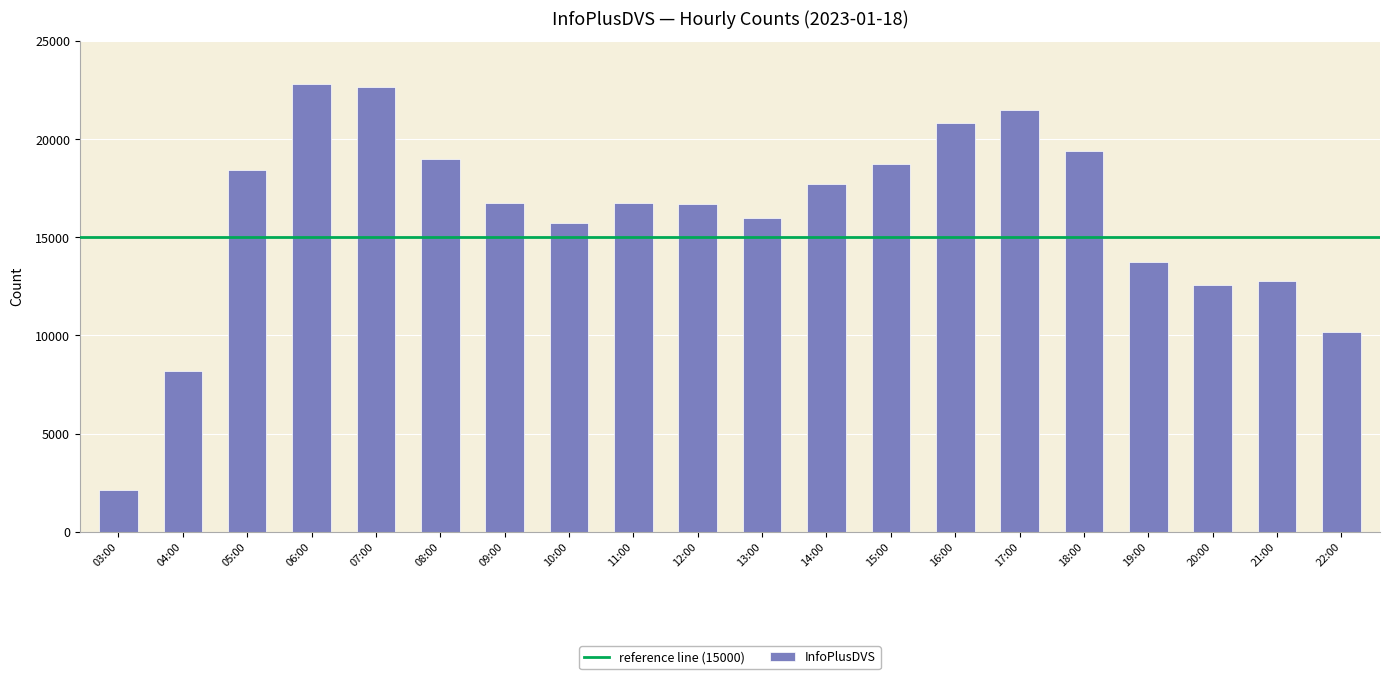

Are the bars horizontal?

No